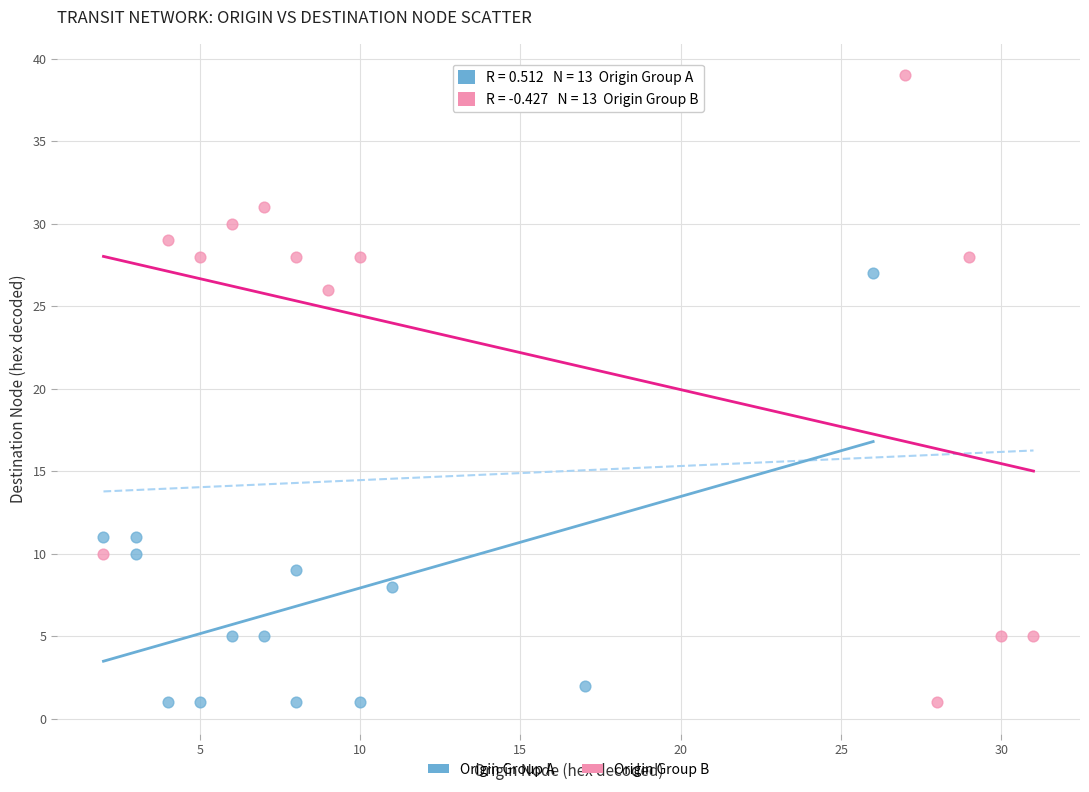

What are all the series names shown in the legend?

Origin Group A, Origin Group B